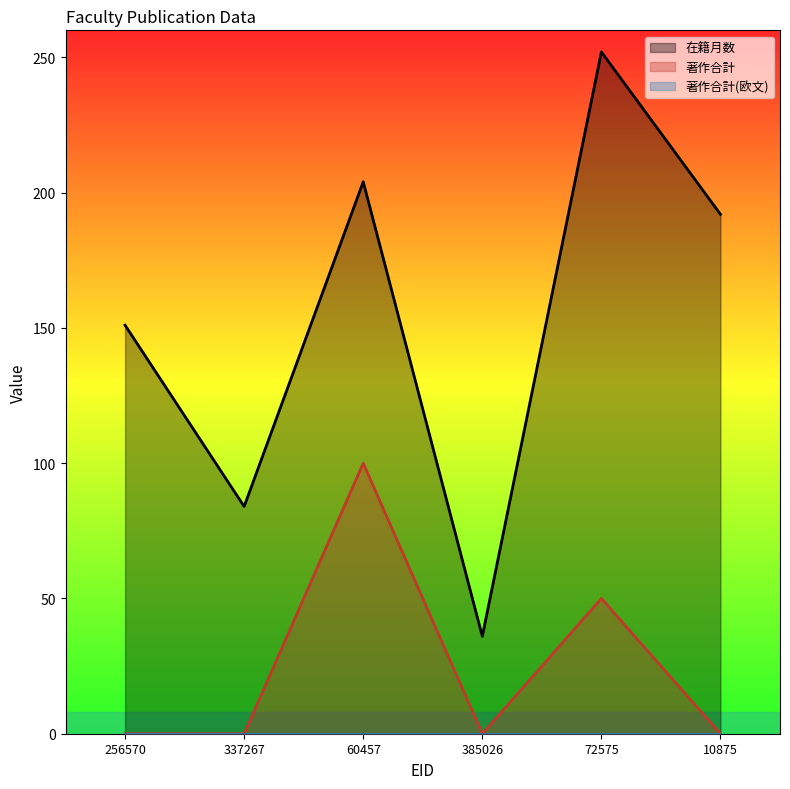

What is the total value across all series at 337267?

84